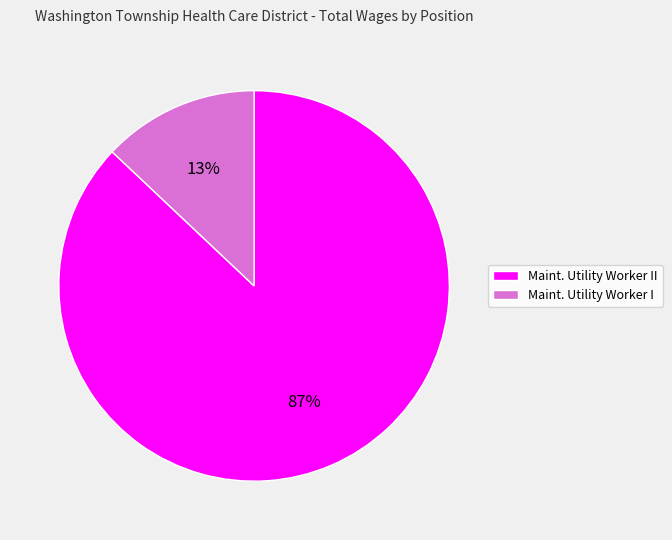

To the nearest percent, what portion does Maint. Utility Worker II represent?

87%